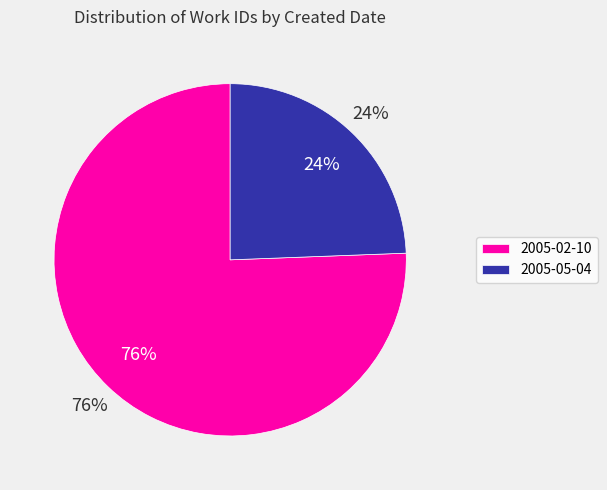

The 2005-02-10 slice represents 33% of the pie. True or false?

False